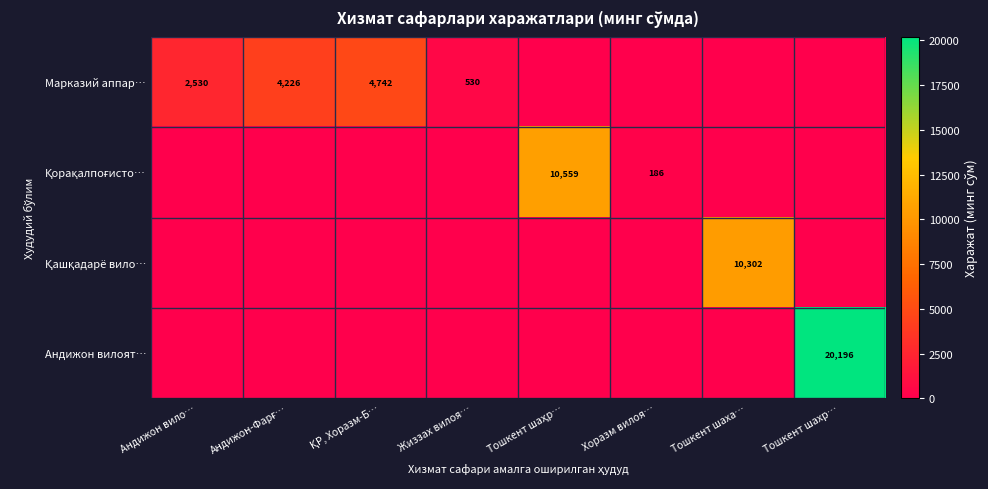

Which series has the largest total across all categories?

Андижон вилоят…